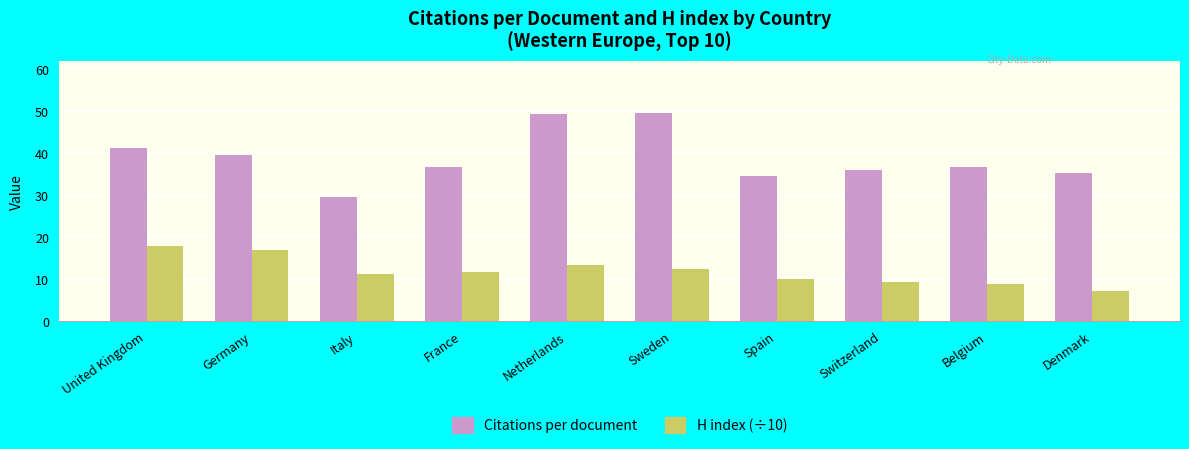

What position from the right is Spain?

4